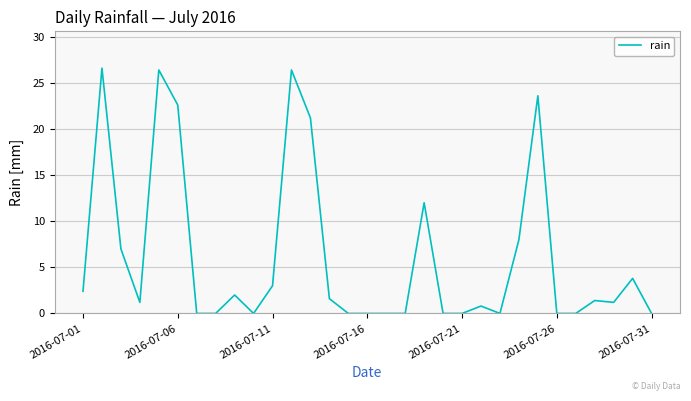

What is the greatest value displayed?

26.6